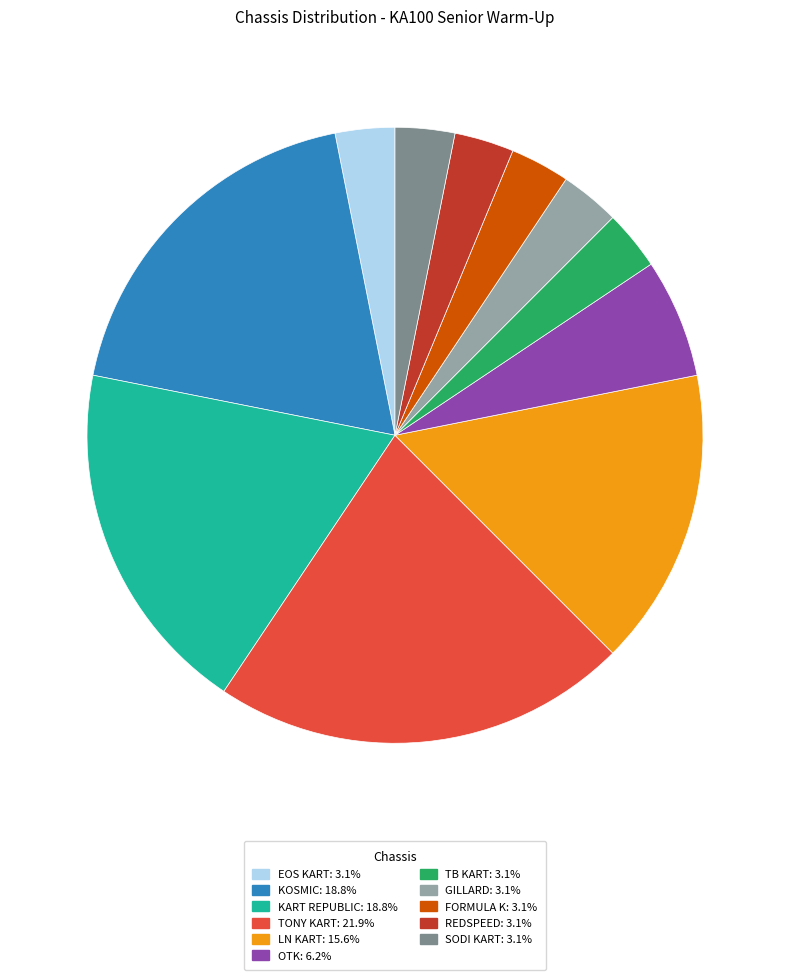

Does any single category account for the majority?

No